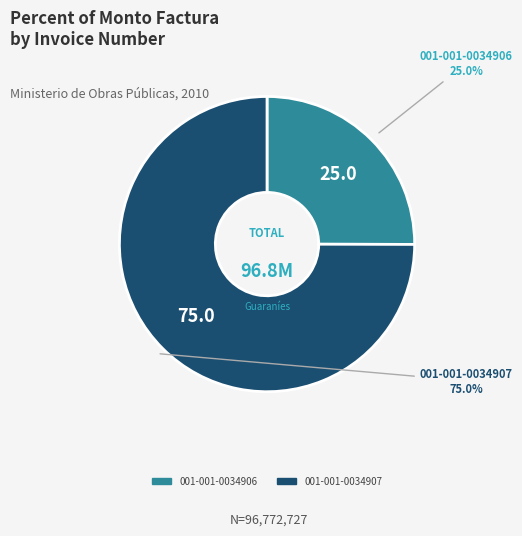

Which category has the smallest portion of the pie?

001-001-0034906